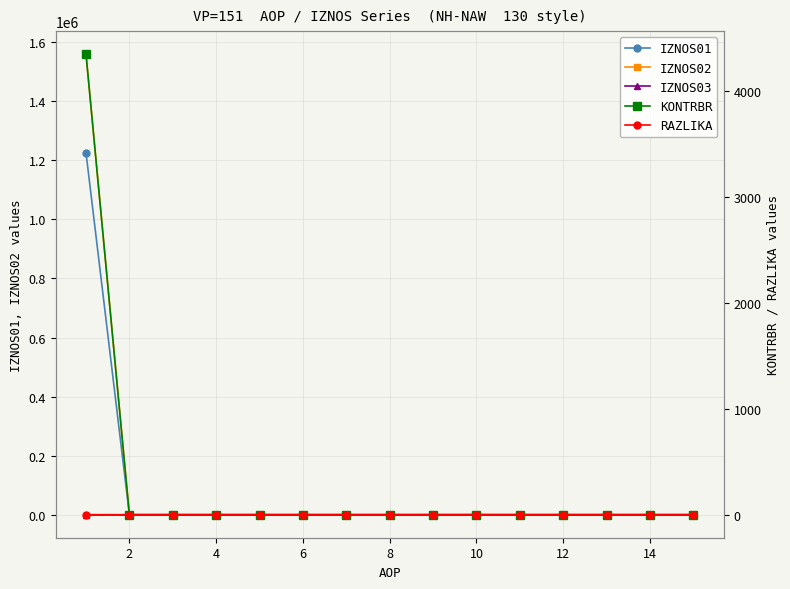

Is the value of IZNOS03 at 2 greater than the value of RAZLIKA at 10?

No